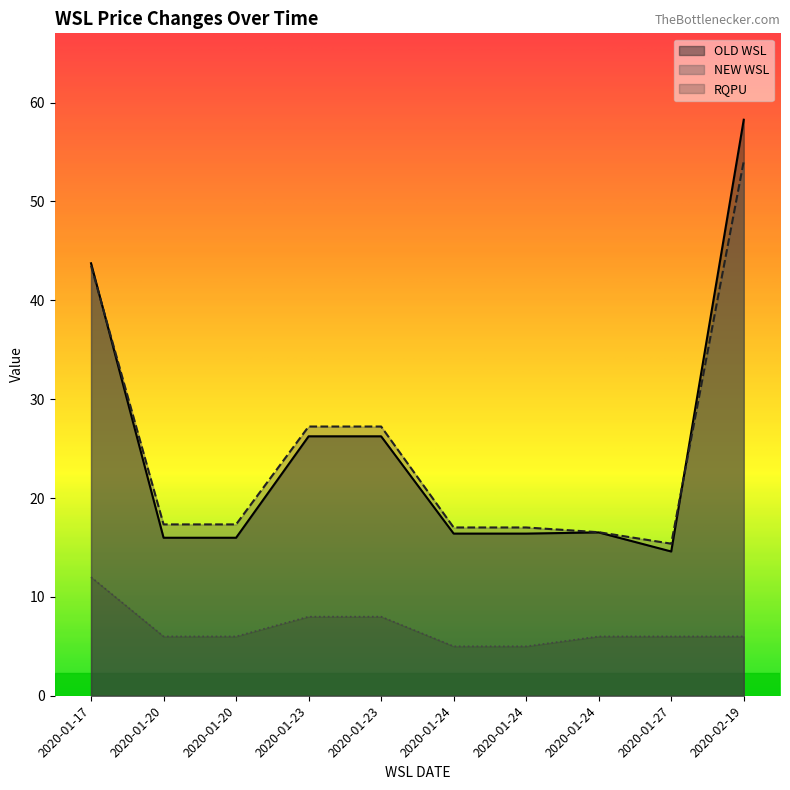

Does the chart display data point markers on the line(s)?

No